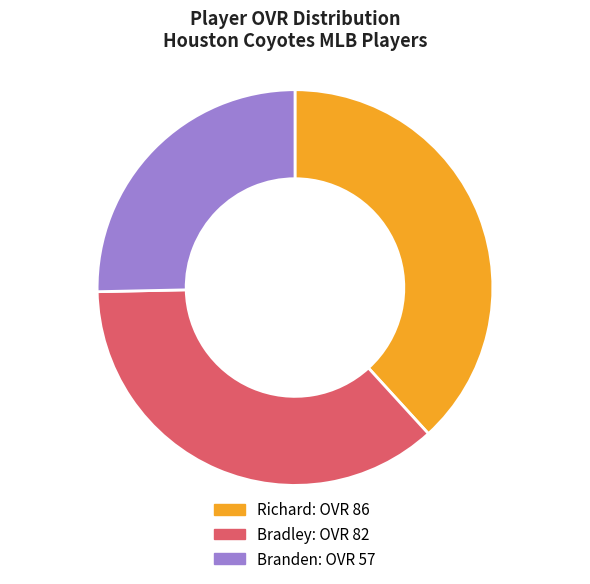

Combined, do Branden and Richard account for over 50%?

Yes